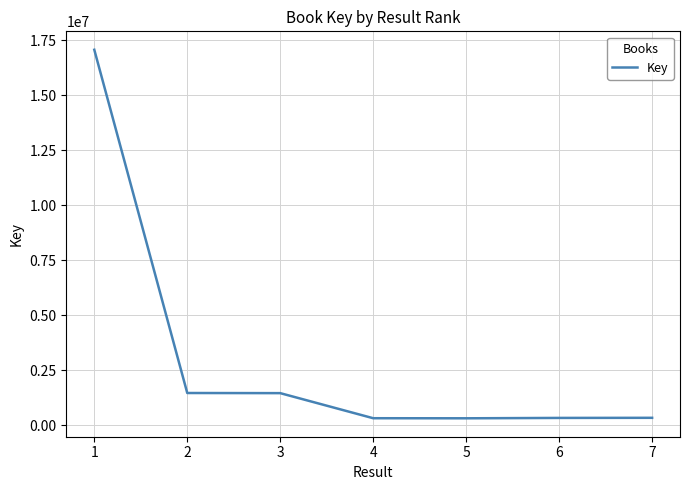

What is the greatest value displayed?

17074546